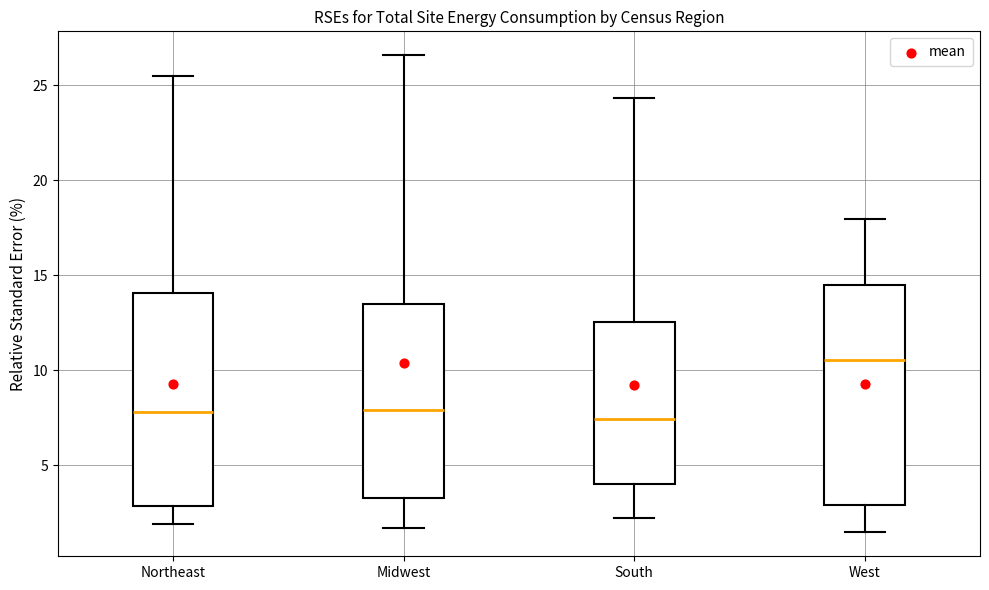

Reading left to right, read every box against the y-axis: the position of its median line, the range the box covers, and the ends of its whiskers. The values are not printed on the chart, so give them approximately, as read against the axis.

Northeast: median 8.0, box 3.0 to 14.0, whiskers 2.0 to 25.5
Midwest: median 8.0, box 3.5 to 13.5, whiskers 1.5 to 26.5
South: median 7.5, box 4.0 to 12.5, whiskers 2.0 to 24.5
West: median 10.5, box 3.0 to 14.5, whiskers 1.5 to 18.0